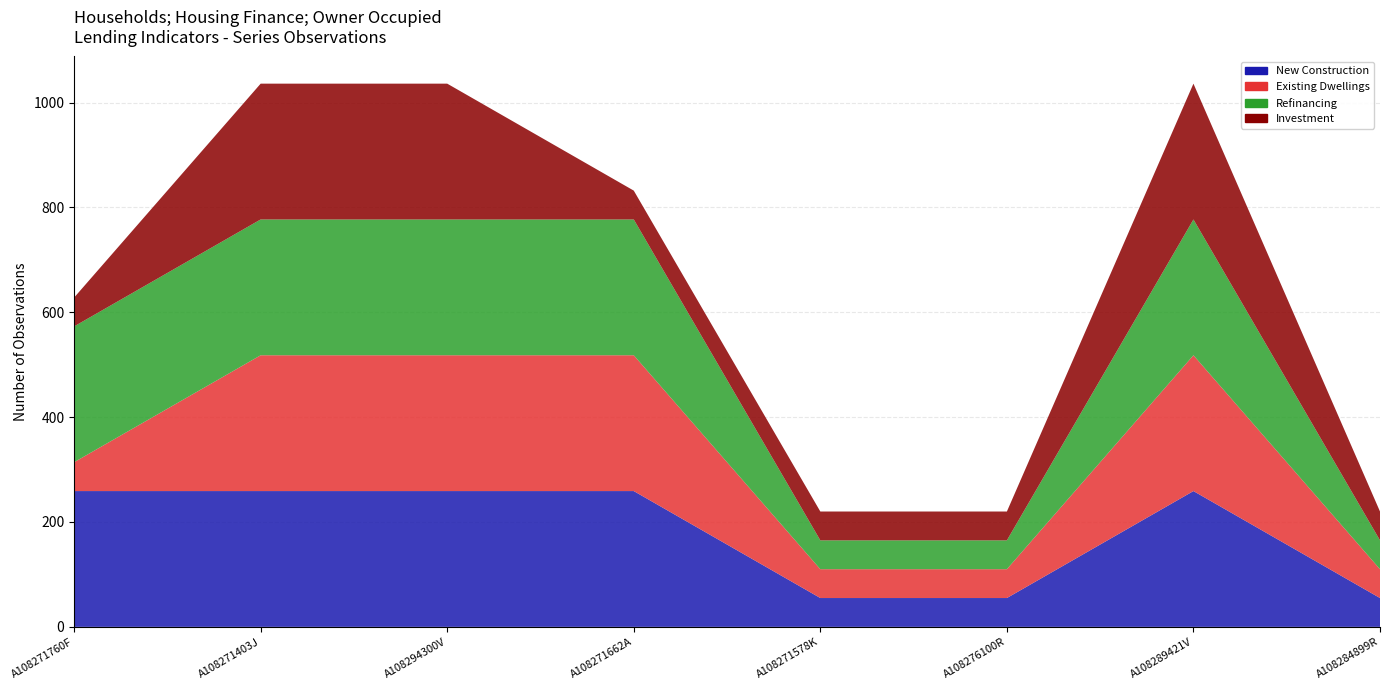

What is the sum of all Investment values?

1052